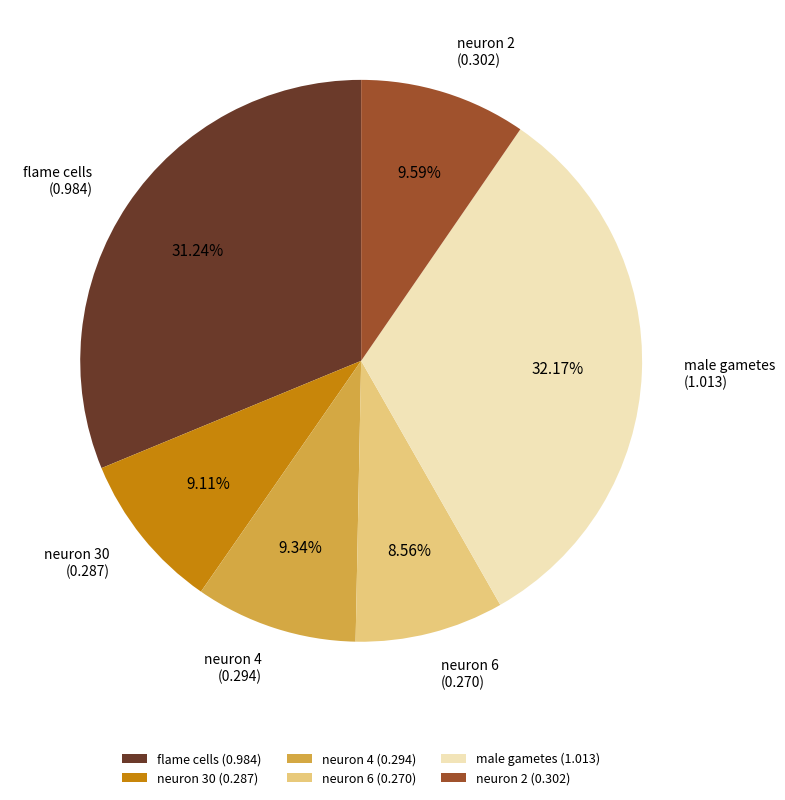

Between flame cells and neuron 4, which is larger?

flame cells